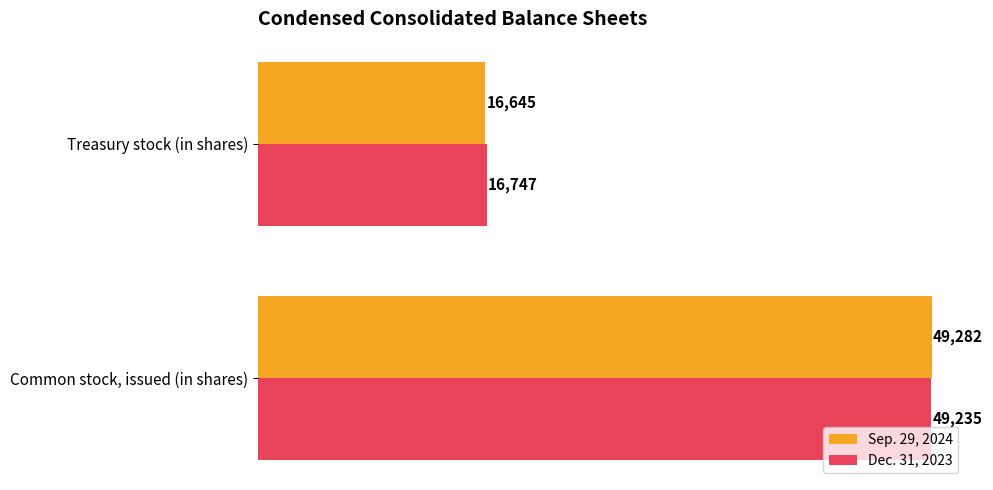

What are all the series names shown in the legend?

Sep. 29, 2024, Dec. 31, 2023